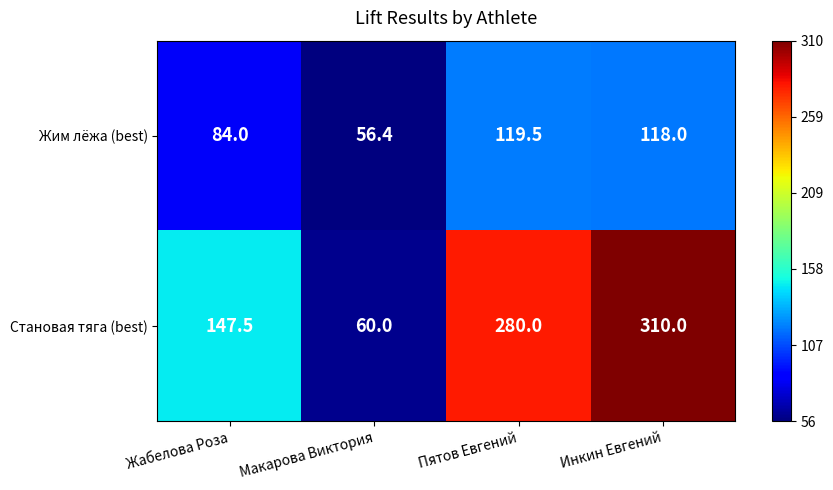

What is the average value of the Становая тяга (best) series?

199.4